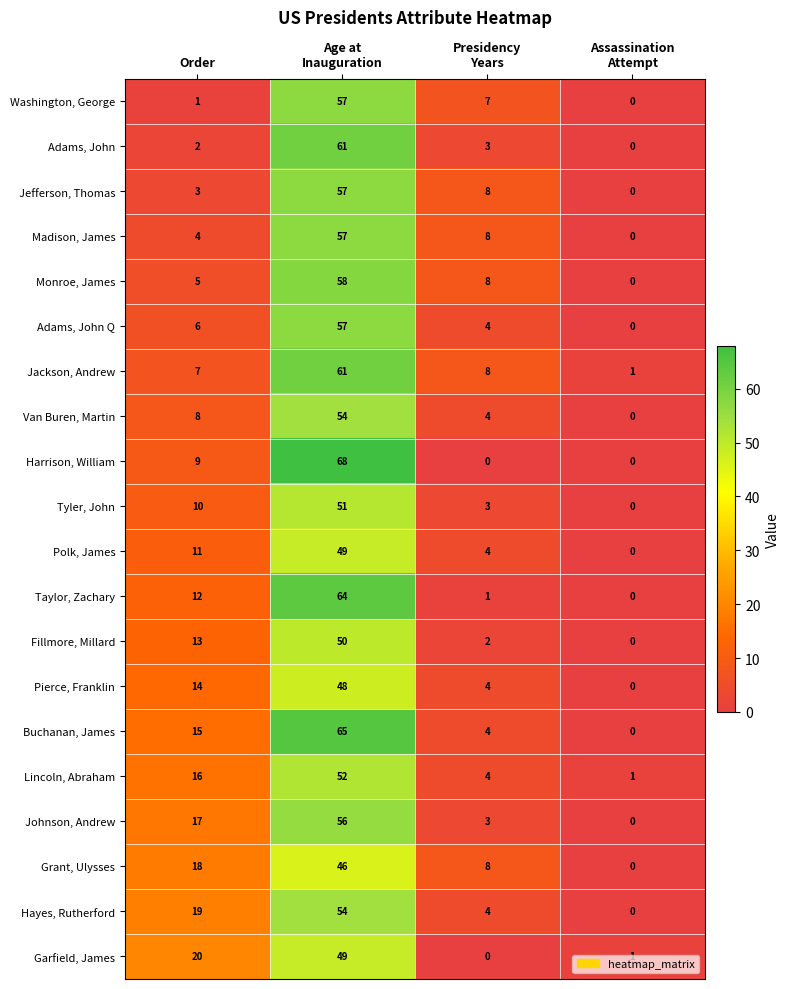

How many distinct data groups are displayed?

20